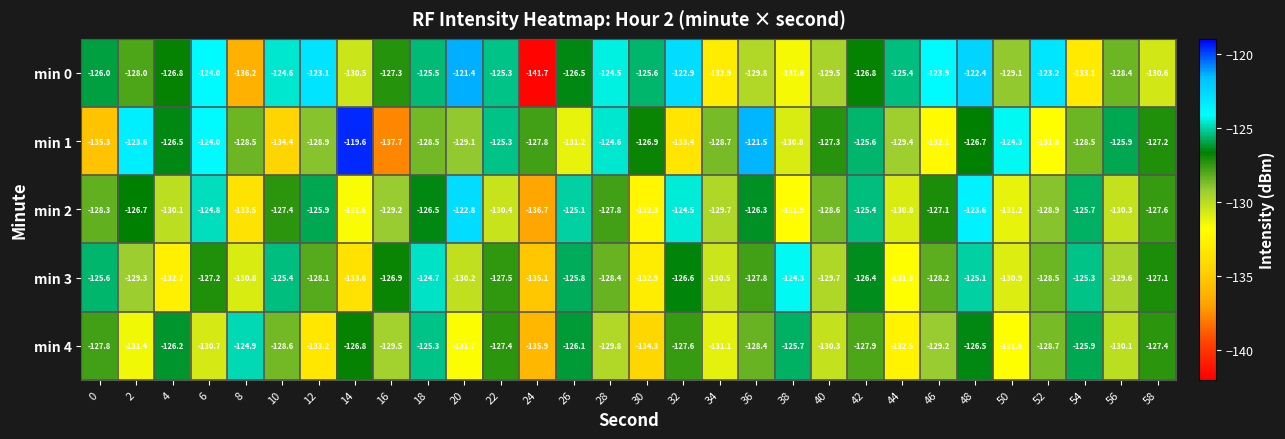

What is the difference between the maximum and minimum values in the min 4 series?

11.0